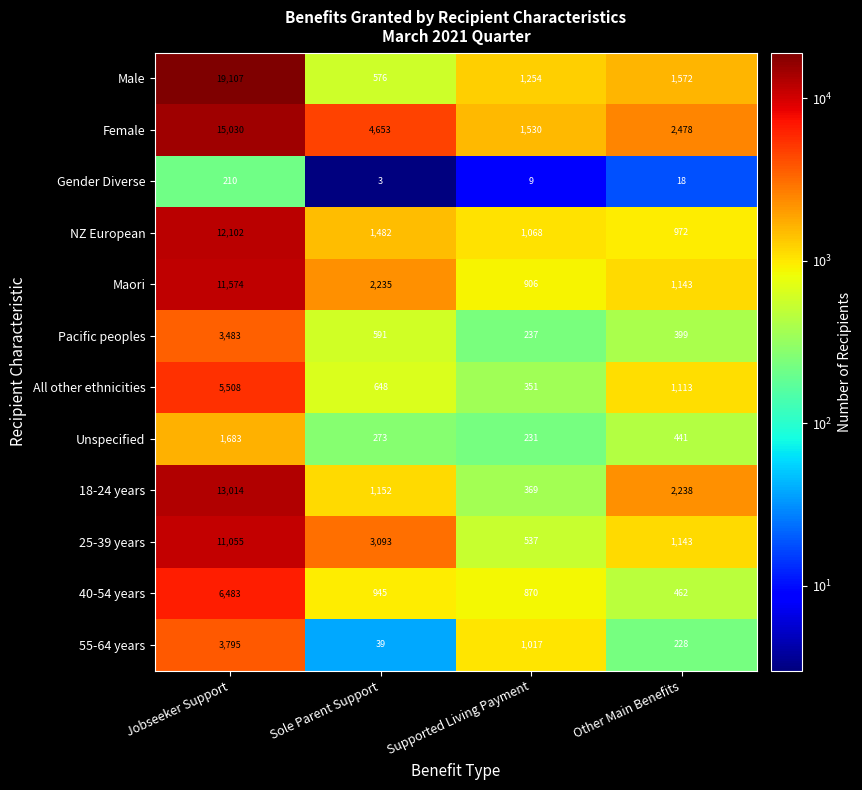

Which category has the lowest value in the Gender Diverse series?

Sole Parent Support